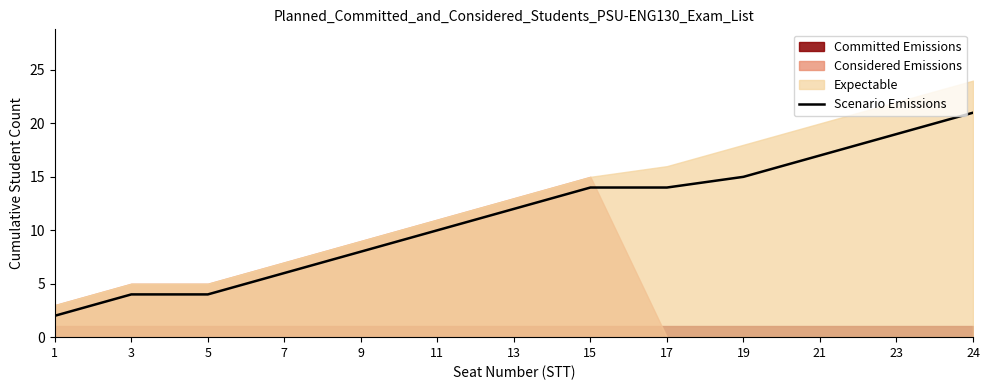

What is the approximate value at 15, to the nearest 5?

15